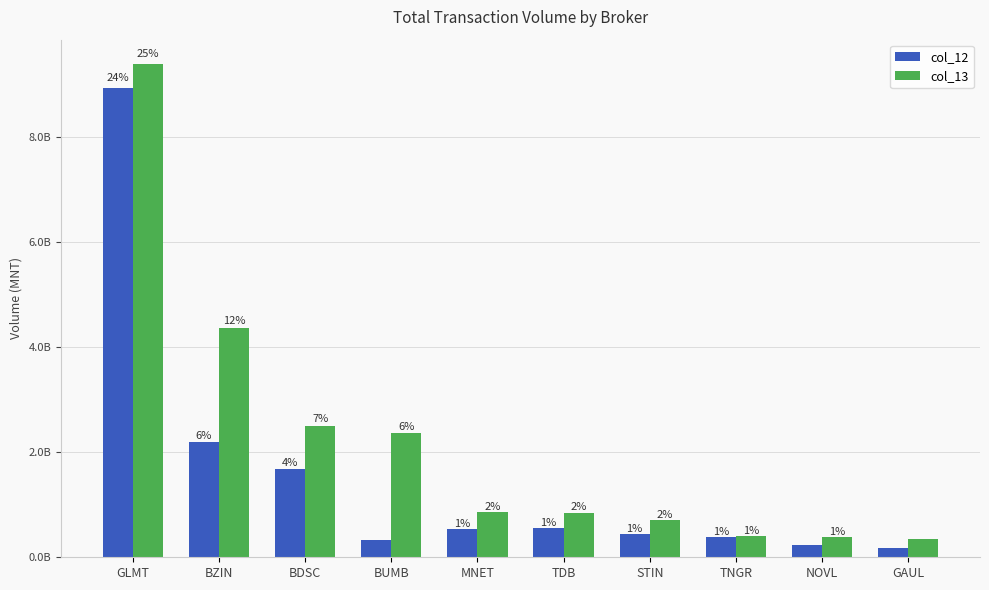

What is the difference between the maximum and minimum values in the col_13 series?

9045004865.9